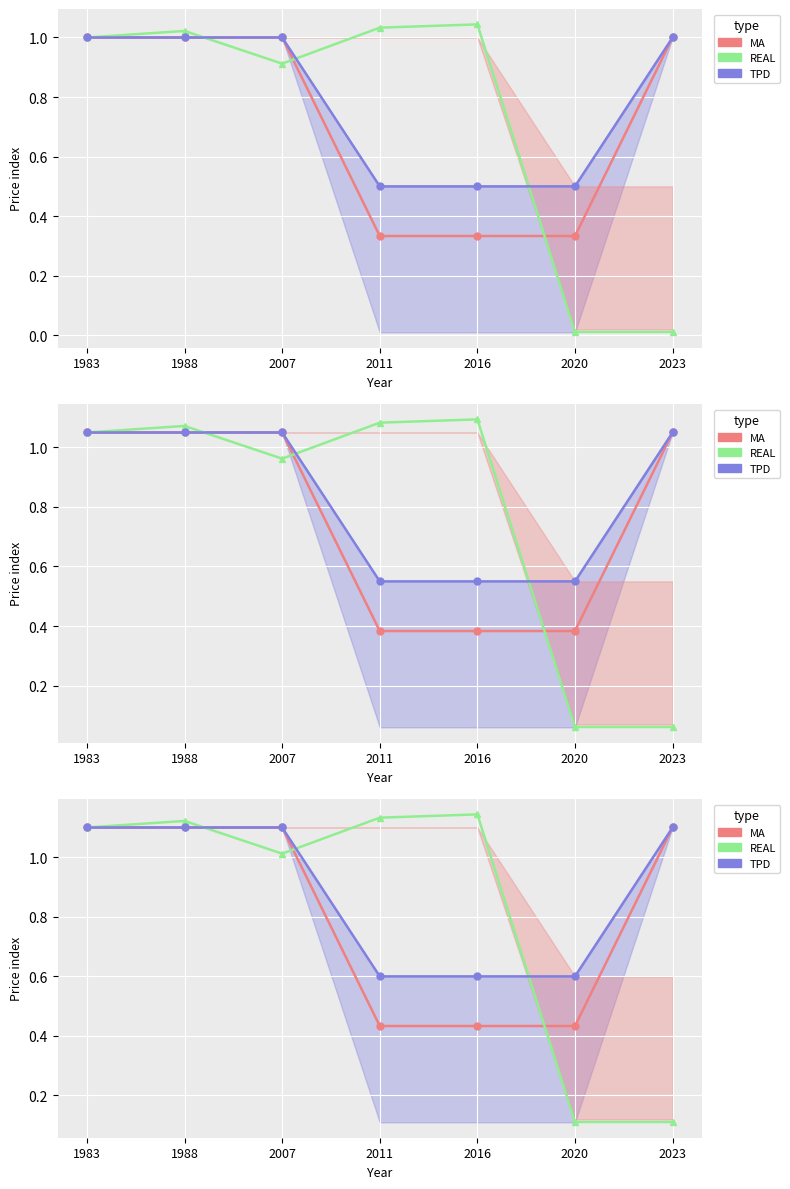

The TPD series shows 0.6 at 2020. True or false?

True